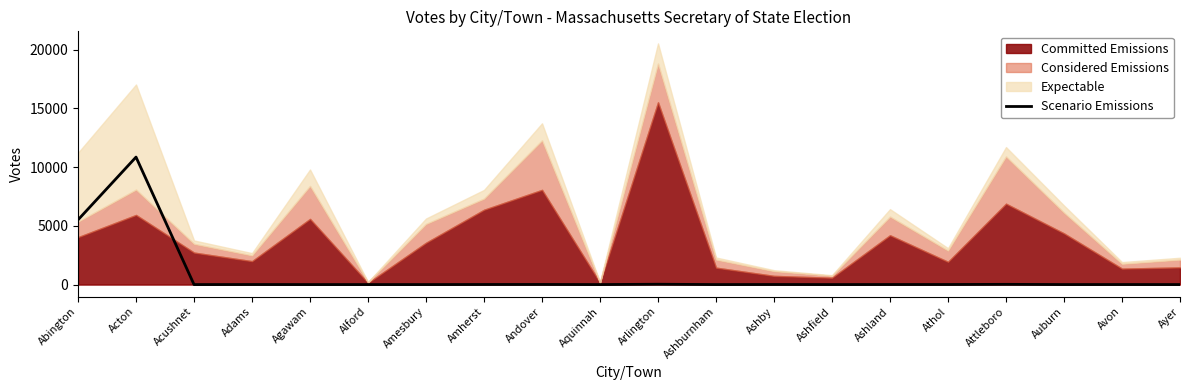

What is the difference between the maximum and minimum values?

10854